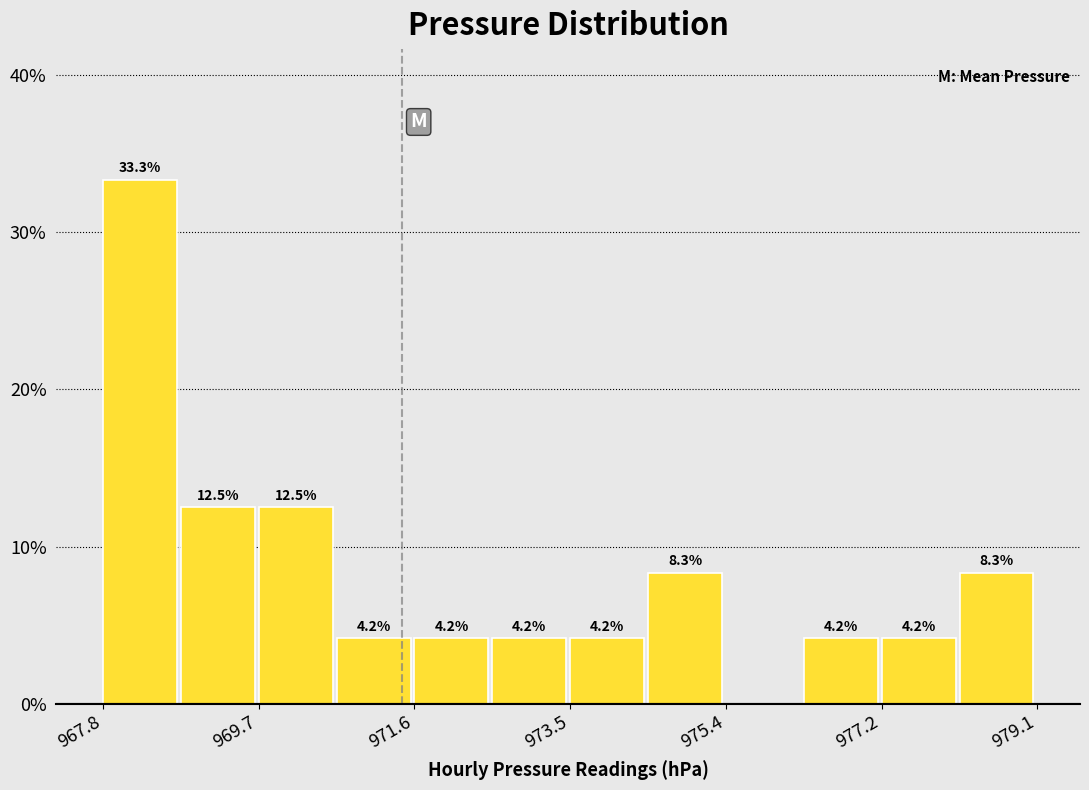

Over which range of the x-axis is the bar tallest?

967.8 to 968.8